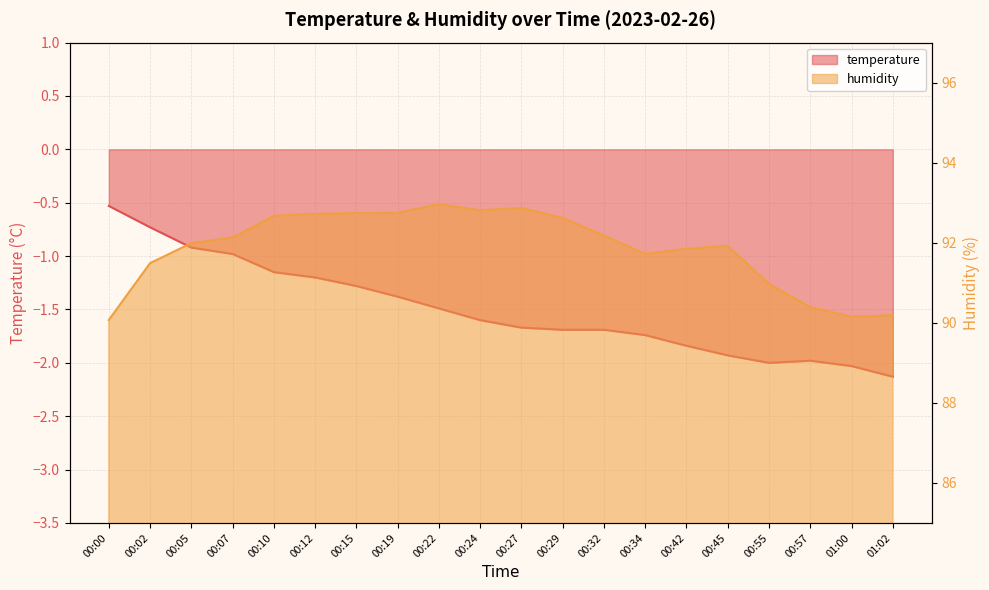

Reading left to right, list all the values displayed in this chart.

temperature: -0.5	-0.7	-0.9	-1.0	-1.1	-1.2	-1.3	-1.4	-1.5	-1.6	-1.7	-1.7	-1.7	-1.7	-1.8	-1.9	-2.0	-2.0	-2.0	-2.1
humidity: 90.1	91.5	92.0	92.1	92.7	92.7	92.7	92.8	93.0	92.8	92.9	92.6	92.2	91.7	91.8	91.9	91.0	90.4	90.2	90.2